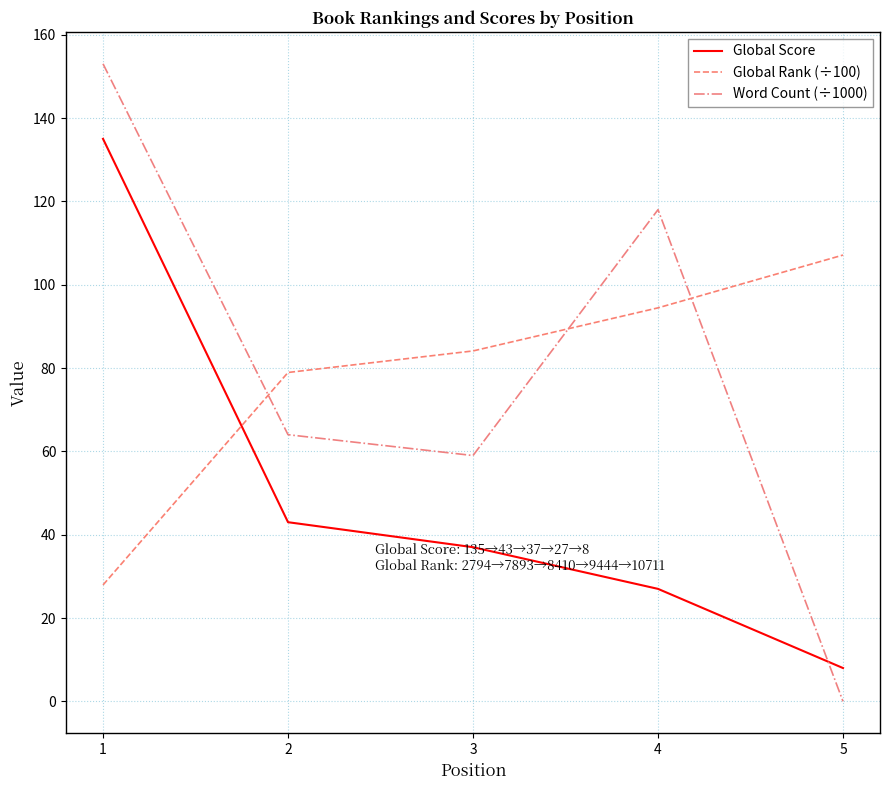

True or false: Global Rank (÷100) has a value of 139.7 at 2.

False